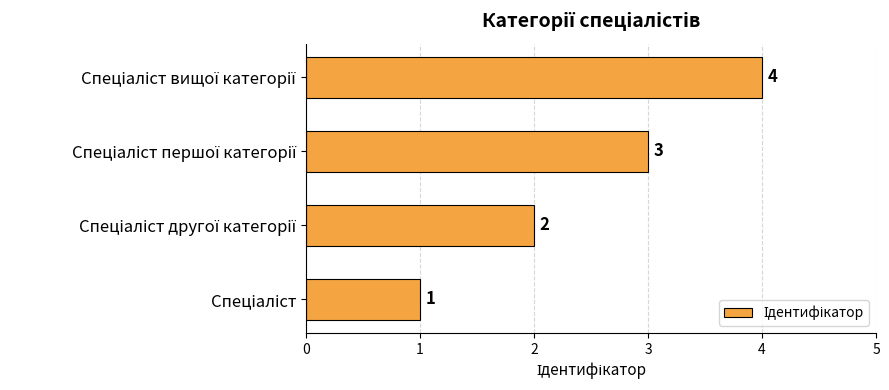

Count the values in the range 2 to 4.

3